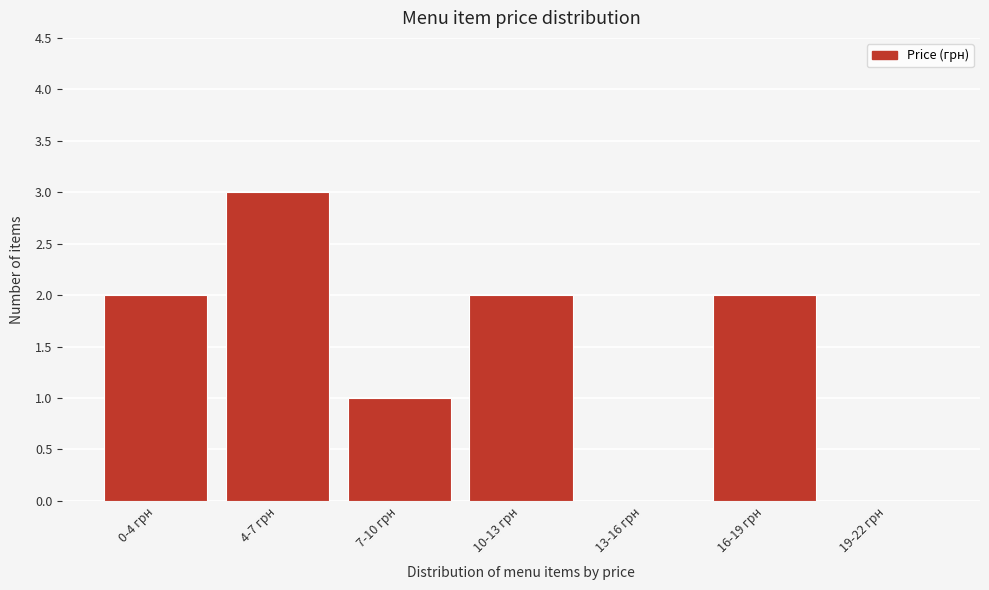

Reading right to left, extract all data points from this chart.

19-22 грн=0	16-19 грн=2	13-16 грн=0	10-13 грн=2	7-10 грн=1	4-7 грн=3	0-4 грн=2